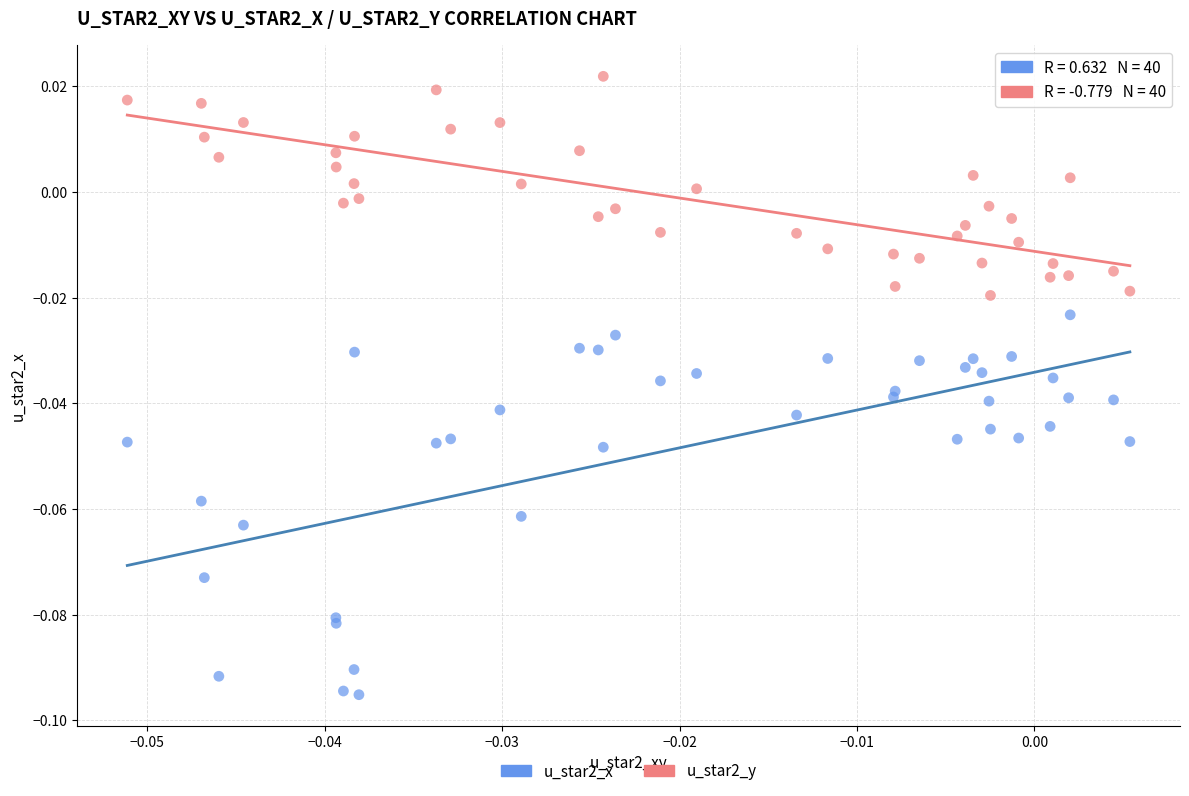

Which series has the largest Y range (max minus min)?

u_star2_x